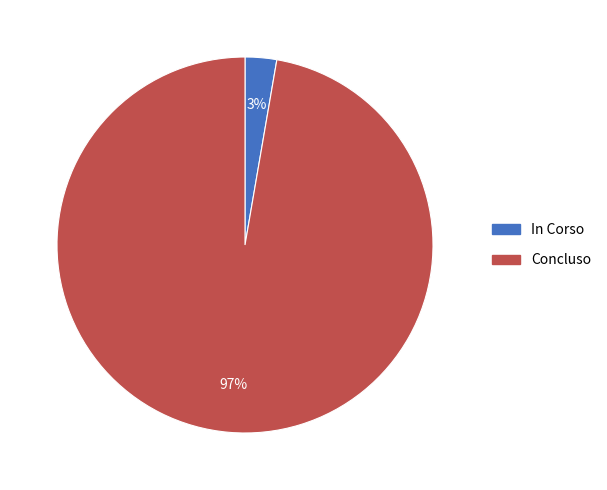

Between Concluso and In Corso, which is larger?

Concluso